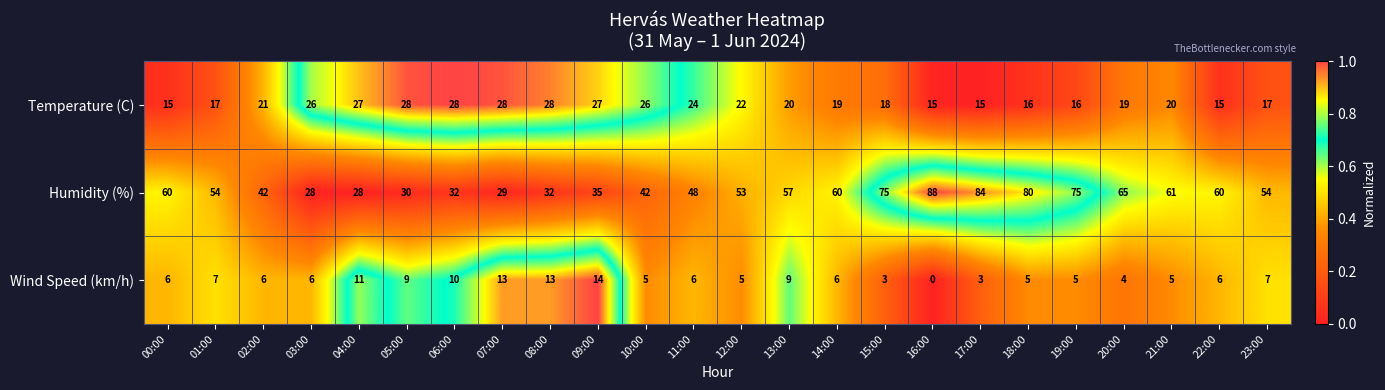

Which label corresponds to the smallest value in the chart?

16:00